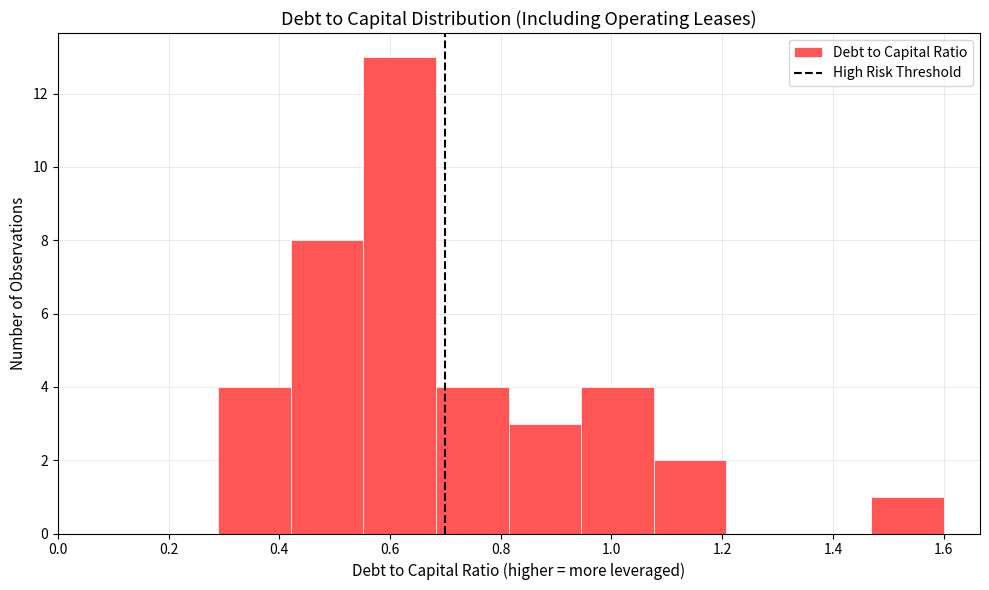

Reading left to right, transcribe this chart: for each bar, give the range it covers on the x-axis and its height. Neither the bar edges nor the heights are printed on the chart, so give them approximately, as read against the axes.

0.30 to 0.42: 4
0.42 to 0.56: 8
0.56 to 0.68: 13
0.68 to 0.82: 4
0.82 to 0.94: 3
0.94 to 1.08: 4
1.08 to 1.20: 2
1.20 to 1.34: 0
1.34 to 1.46: 0
1.46 to 1.60: 1